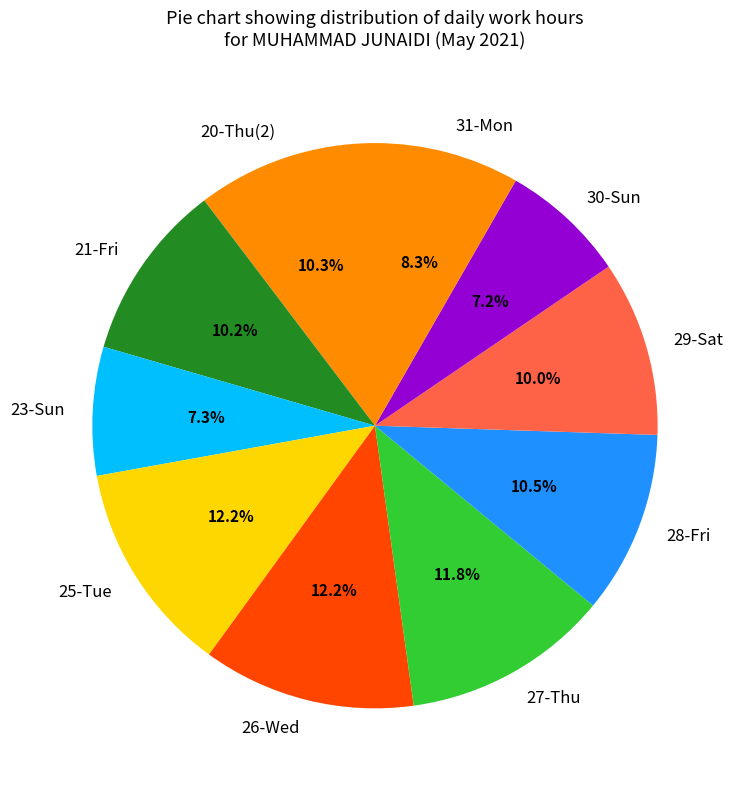

Does any single category account for the majority?

No